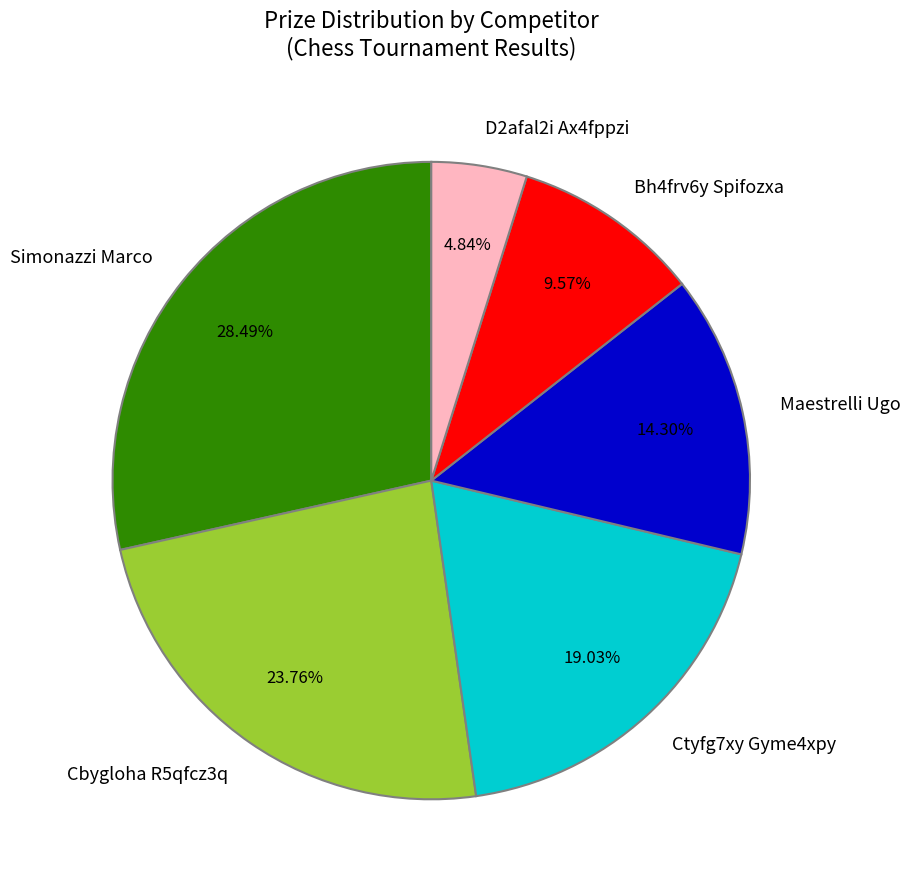

What is the largest slice in the pie chart?

Simonazzi Marco